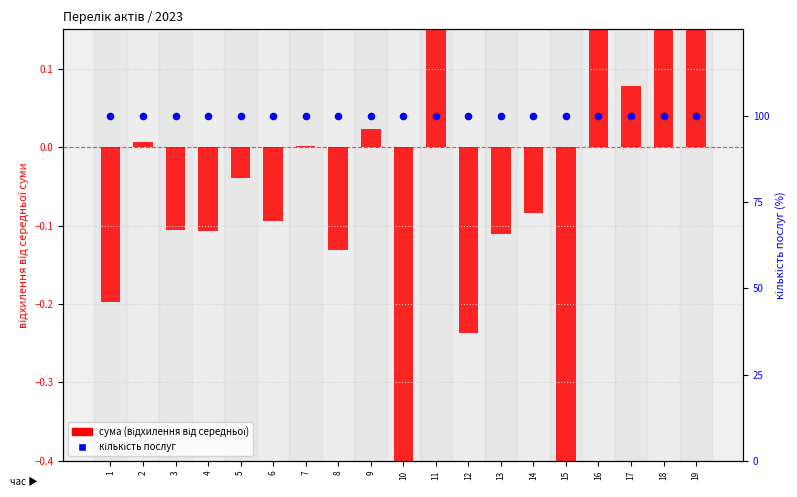

Is the value of сума (відхилення від середнього) at 15 greater than the value of кількість послуг (відносна) at 14?

No